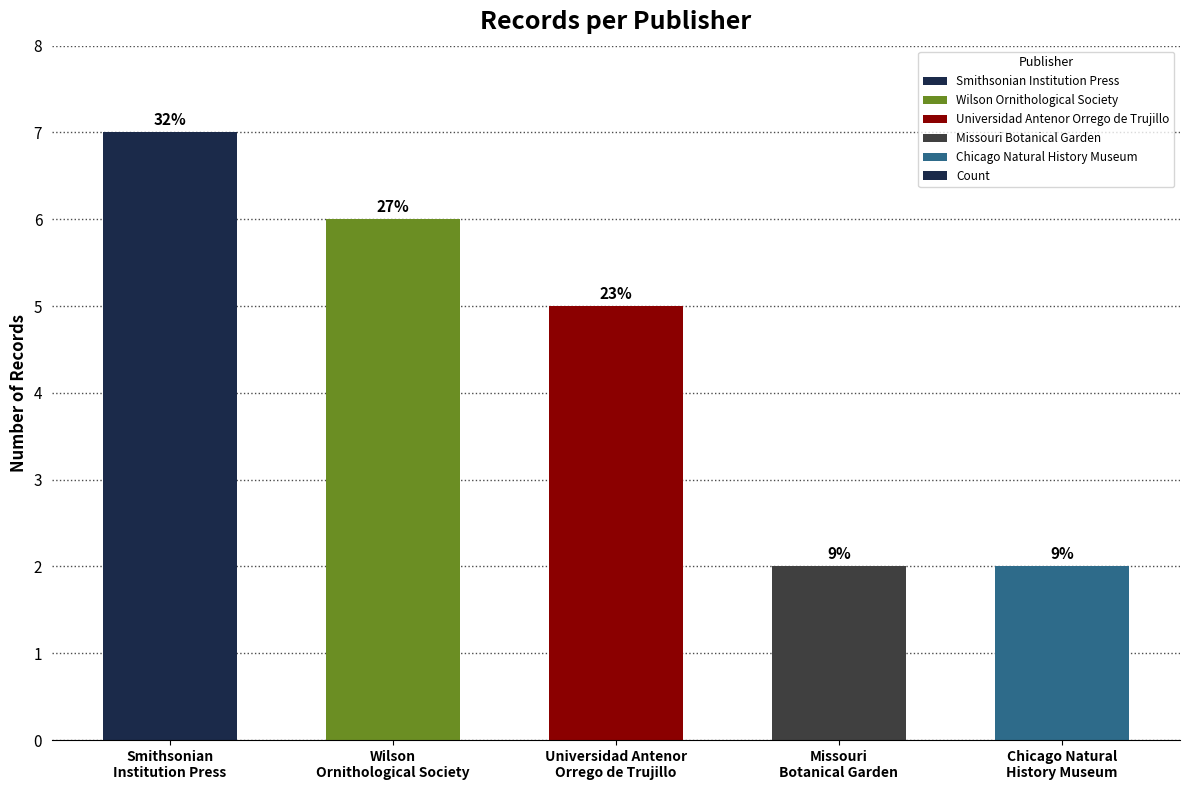

Are the bars horizontal?

No